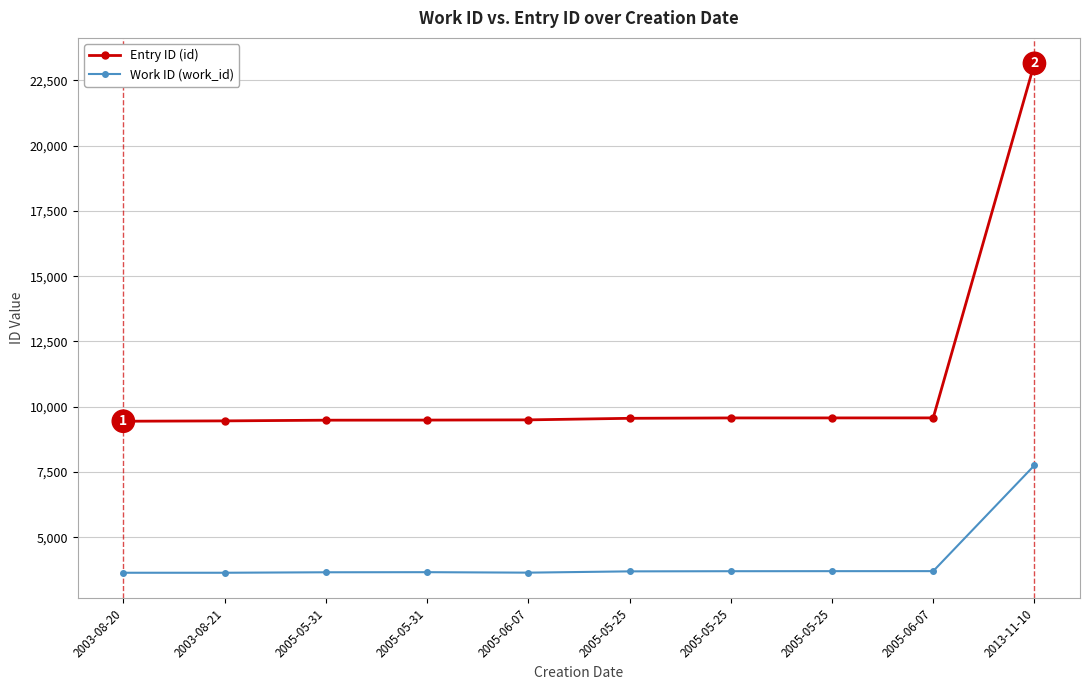

Does the chart display data point markers on the line(s)?

Yes